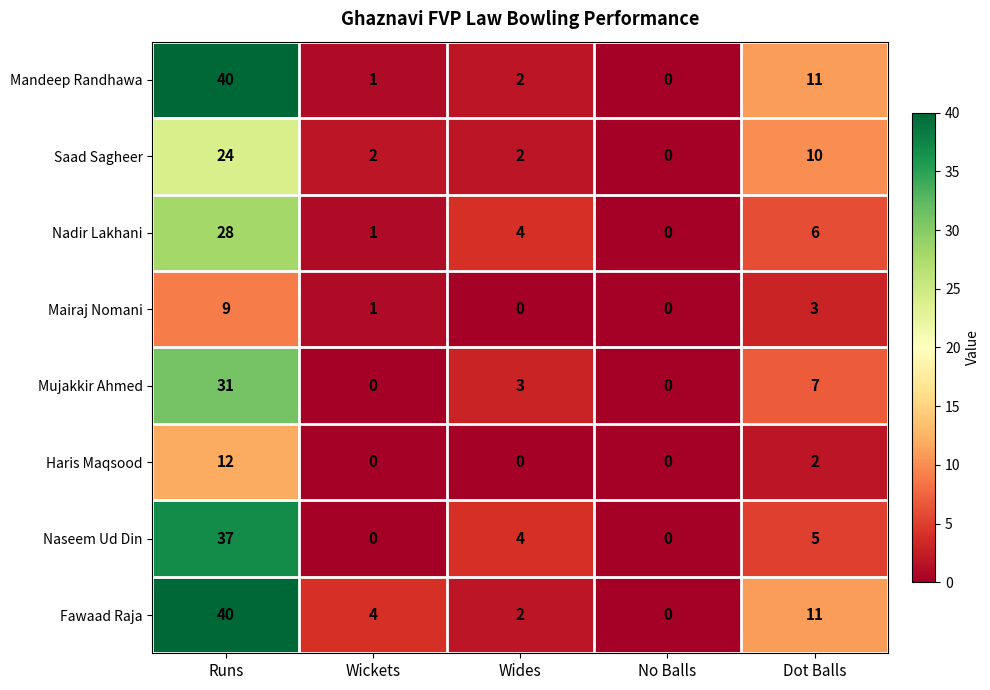

What is the difference between the maximum and minimum values in the Nadir Lakhani series?

28